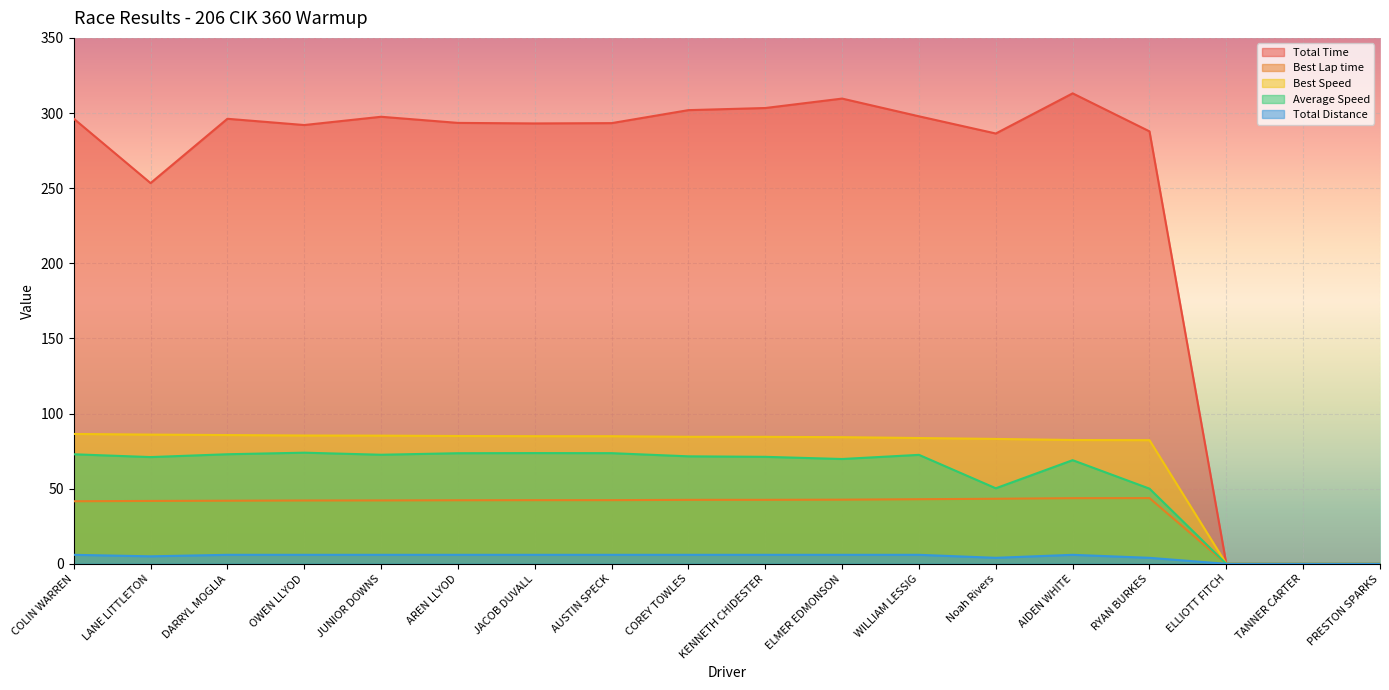

Between DARRYL MOGLIA and Noah Rivers, which is larger?

DARRYL MOGLIA